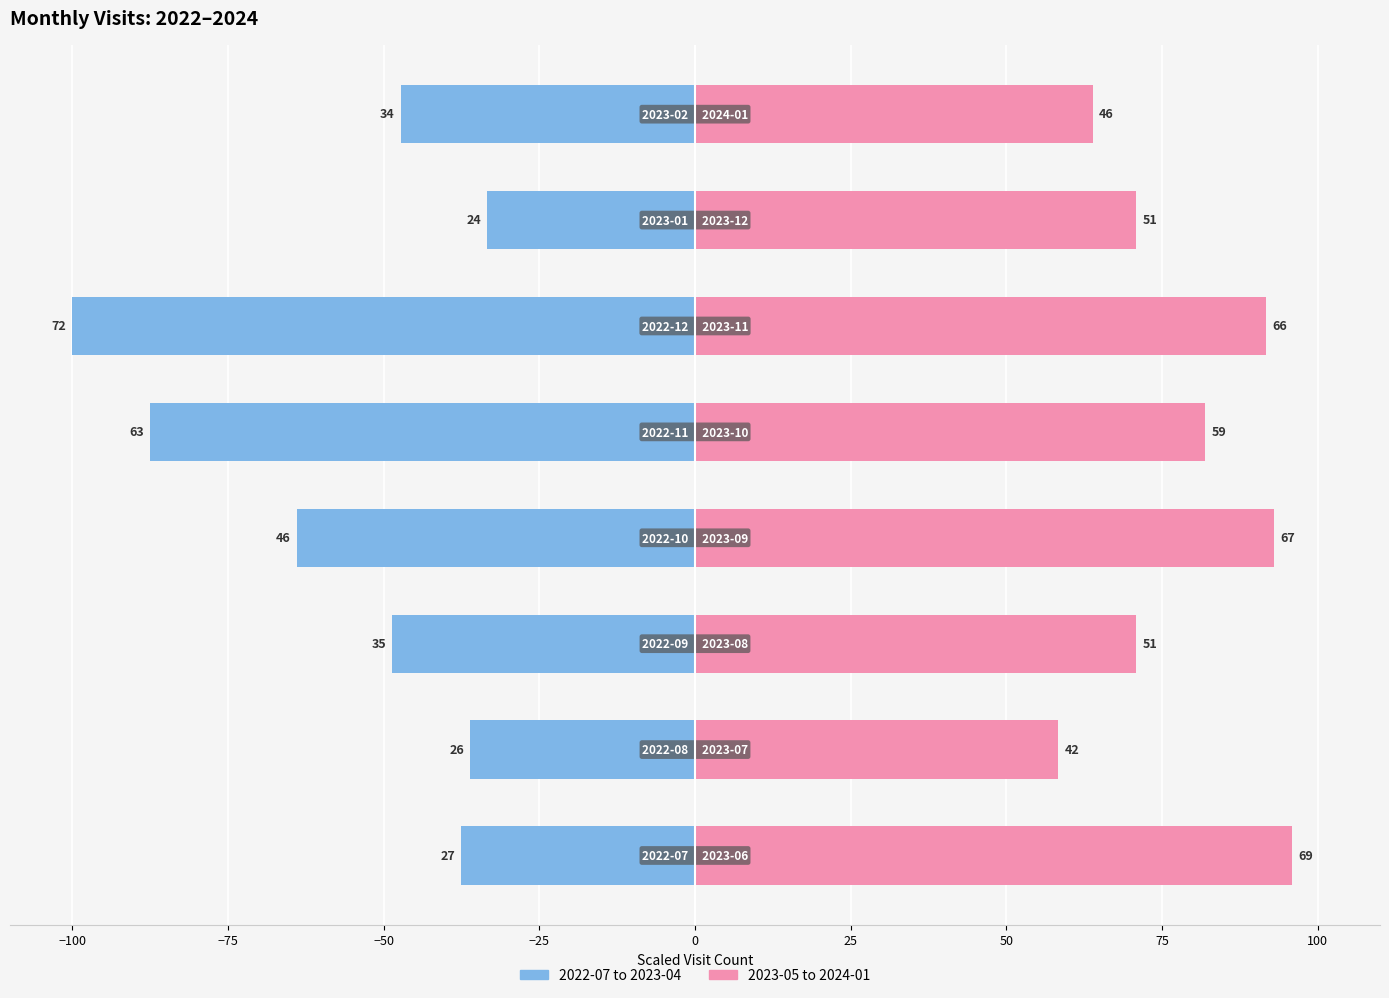

Which series has the largest total across all categories?

mid 2023-2024